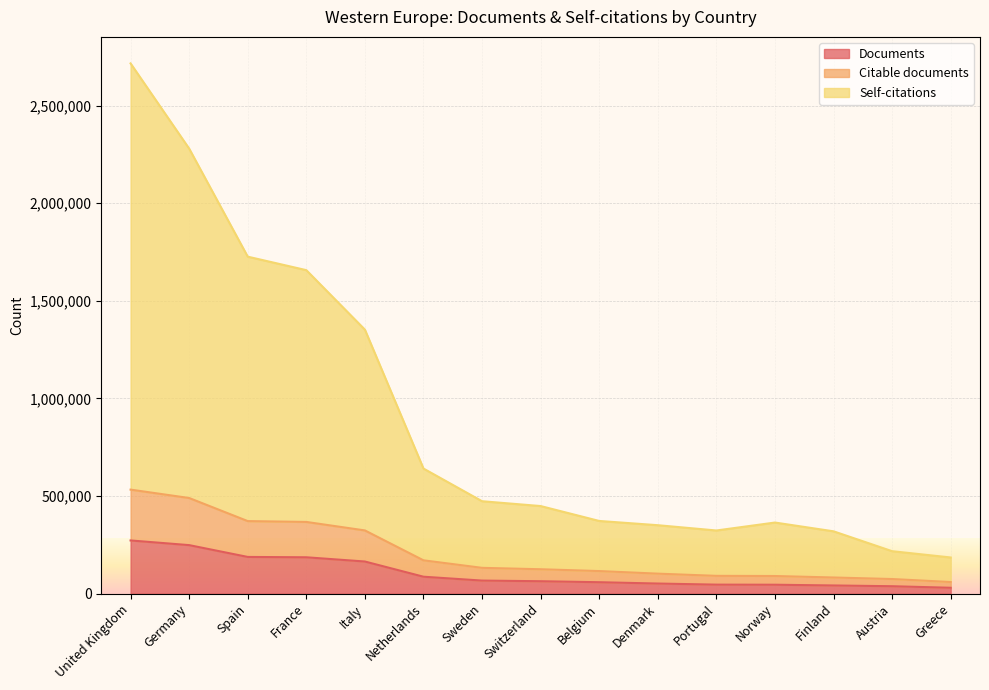

What is the label of the 6th point from the left?

Netherlands